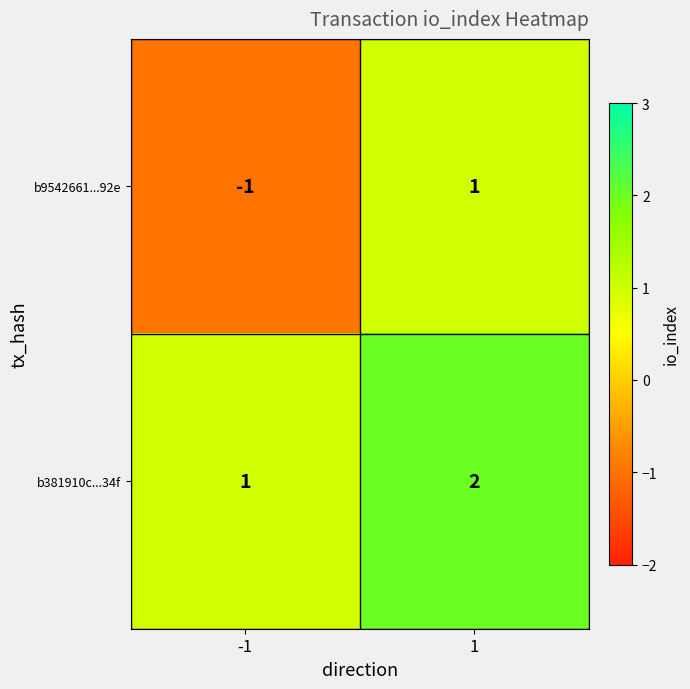

List the series in order of their overall mean, highest first.

b381910c...34f, b9542661...92e